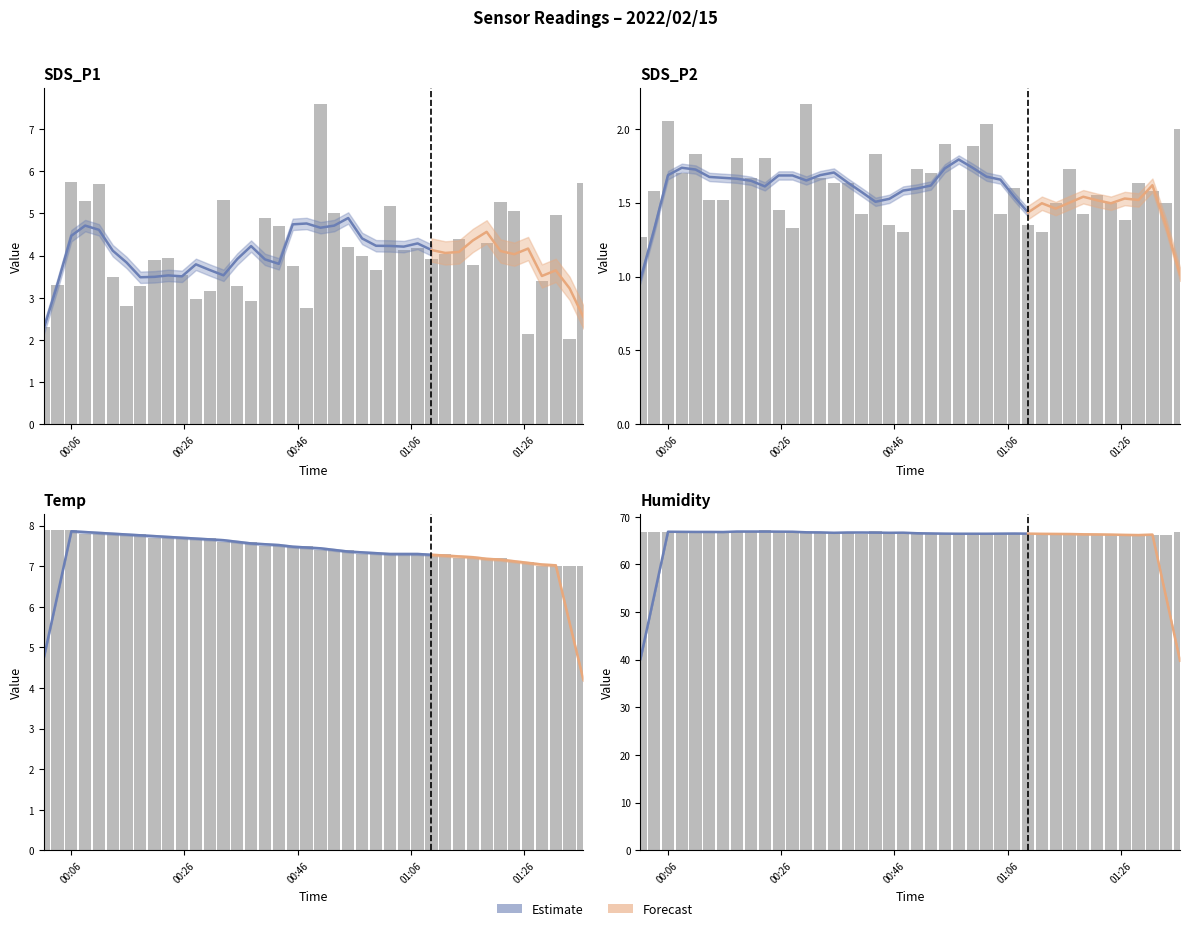

Reading left to right, list all the values displayed in this chart.

SDS_P1: 2.3	3.3	5.8	5.3	5.7	3.5	2.8	3.3	3.9	4.0	3.5	3.0	3.2	5.3	3.3	2.9	4.9	4.7	3.8	2.8	7.6	5.0	4.2	4.0	3.6	5.2	4.1	4.2	3.9	4.0	4.4	3.8	4.3	5.3	5.0	2.1	3.4	5.0	2.0	5.7
SDS_P2: 1.3	1.6	2.0	1.7	1.8	1.5	1.5	1.8	1.7	1.8	1.4	1.3	2.2	1.7	1.6	1.6	1.4	1.8	1.4	1.3	1.7	1.7	1.9	1.4	1.9	2.0	1.4	1.6	1.4	1.3	1.5	1.7	1.4	1.6	1.5	1.4	1.6	1.6	1.5	2.0
Temp: 7.9	7.9	7.9	7.8	7.8	7.8	7.8	7.8	7.7	7.7	7.7	7.7	7.7	7.6	7.6	7.6	7.5	7.5	7.5	7.5	7.4	7.4	7.4	7.3	7.3	7.3	7.3	7.3	7.3	7.3	7.2	7.2	7.2	7.2	7.1	7.1	7.0	7.0	7.0	7.0
Humidity: 66.9	66.9	66.9	66.8	66.8	66.8	66.8	66.9	66.7	67.3	66.8	66.8	66.8	66.6	66.7	66.7	66.4	67.1	66.6	66.6	66.5	66.5	66.5	66.4	66.4	66.4	66.5	66.5	66.5	66.5	66.3	66.3	66.4	66.4	66.2	66.2	66.1	66.1	66.2	66.7